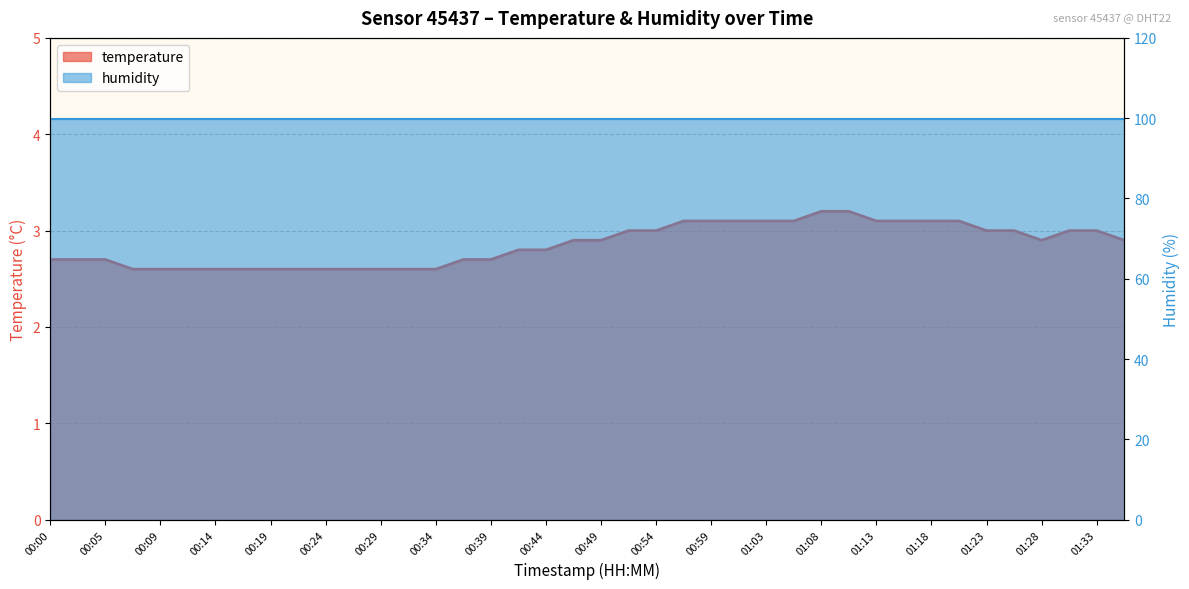

What is the minimum value shown in the chart?

2.6